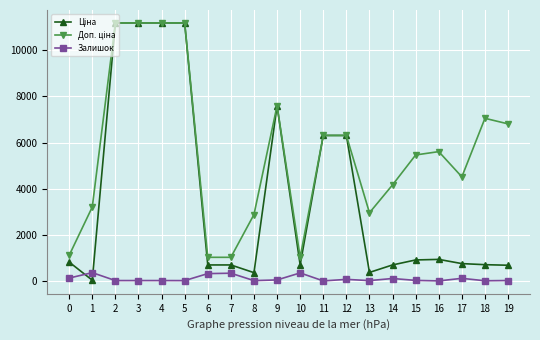

What is the minimum value for Доп. ціна?

1024.6